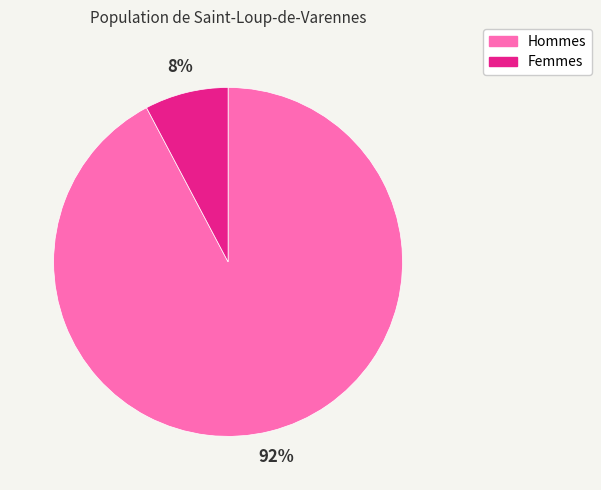

Does any single category account for the majority?

Yes